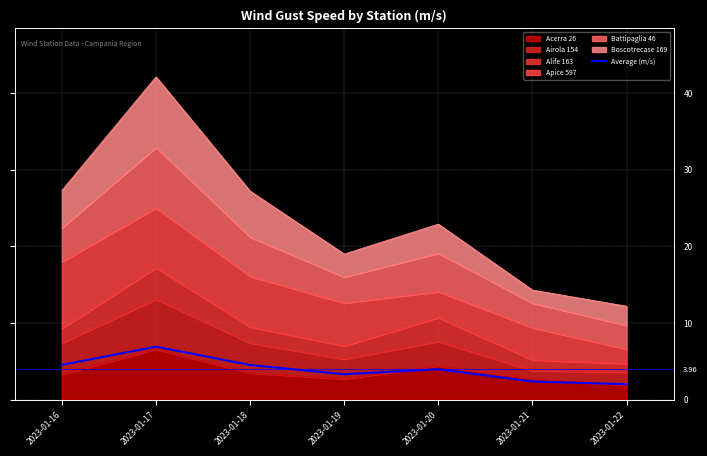

What is the greatest value displayed?

6.9